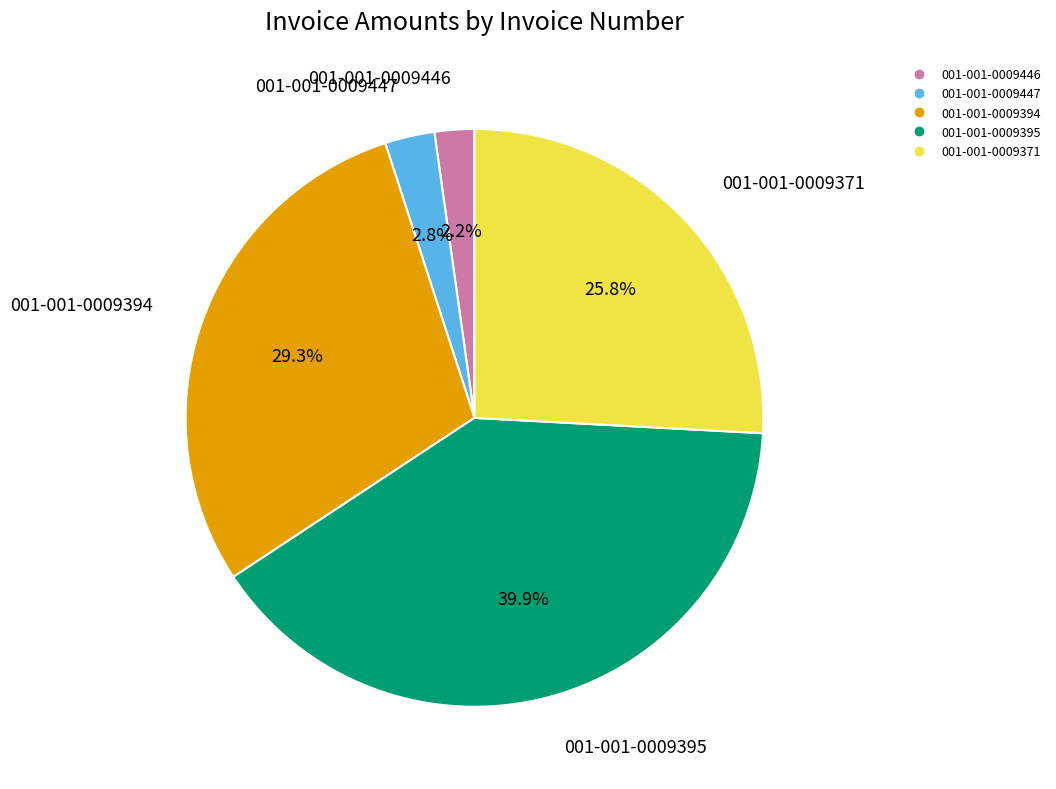

Which category has the smallest portion of the pie?

001-001-0009446